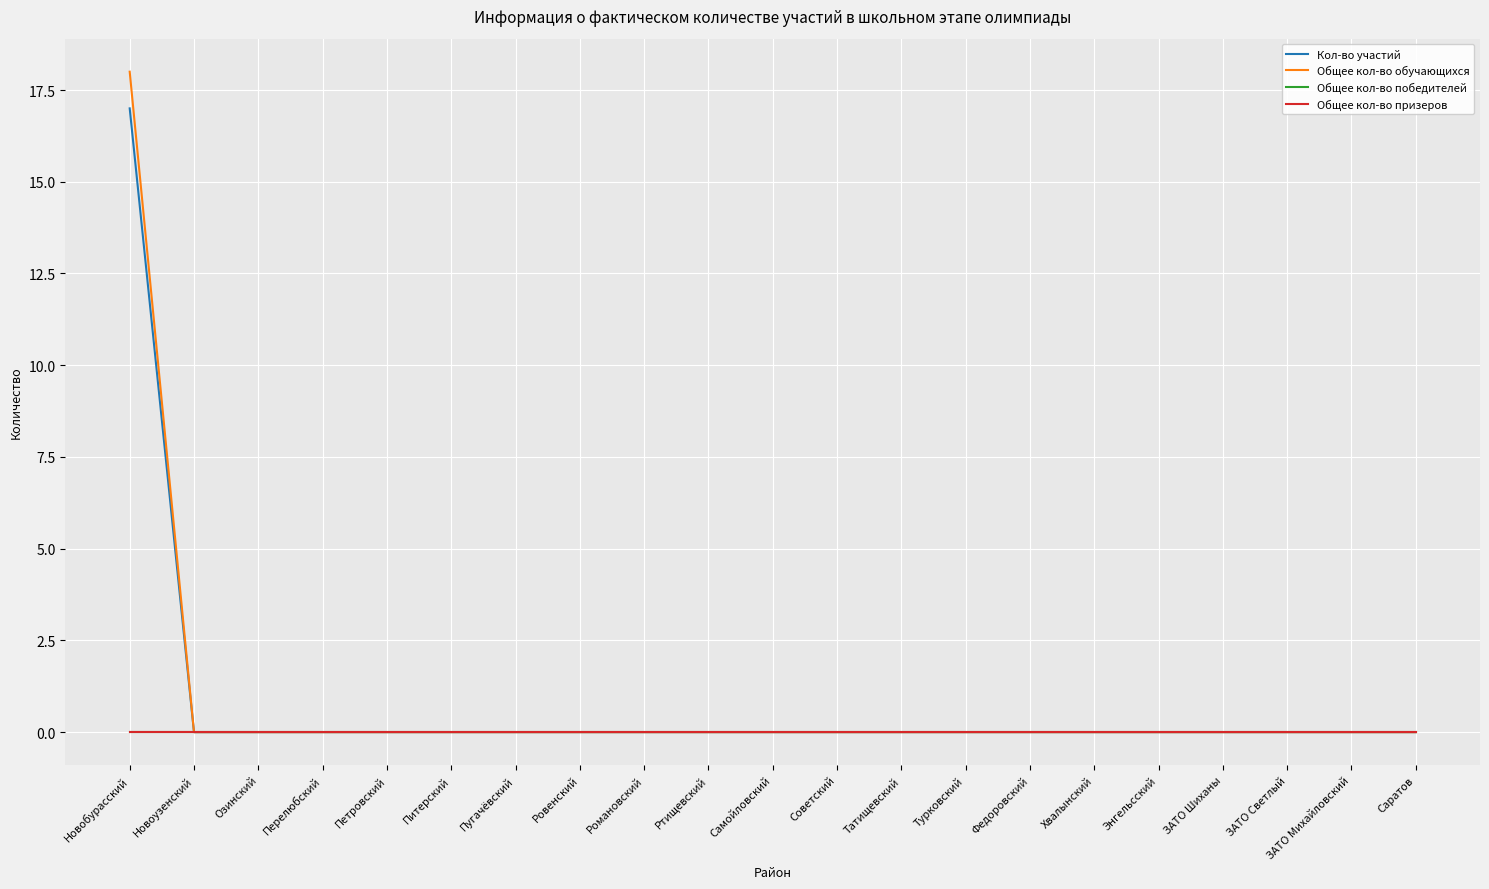

What is the sum of the Кол-во участий values at Новобурасский and Советский?

17